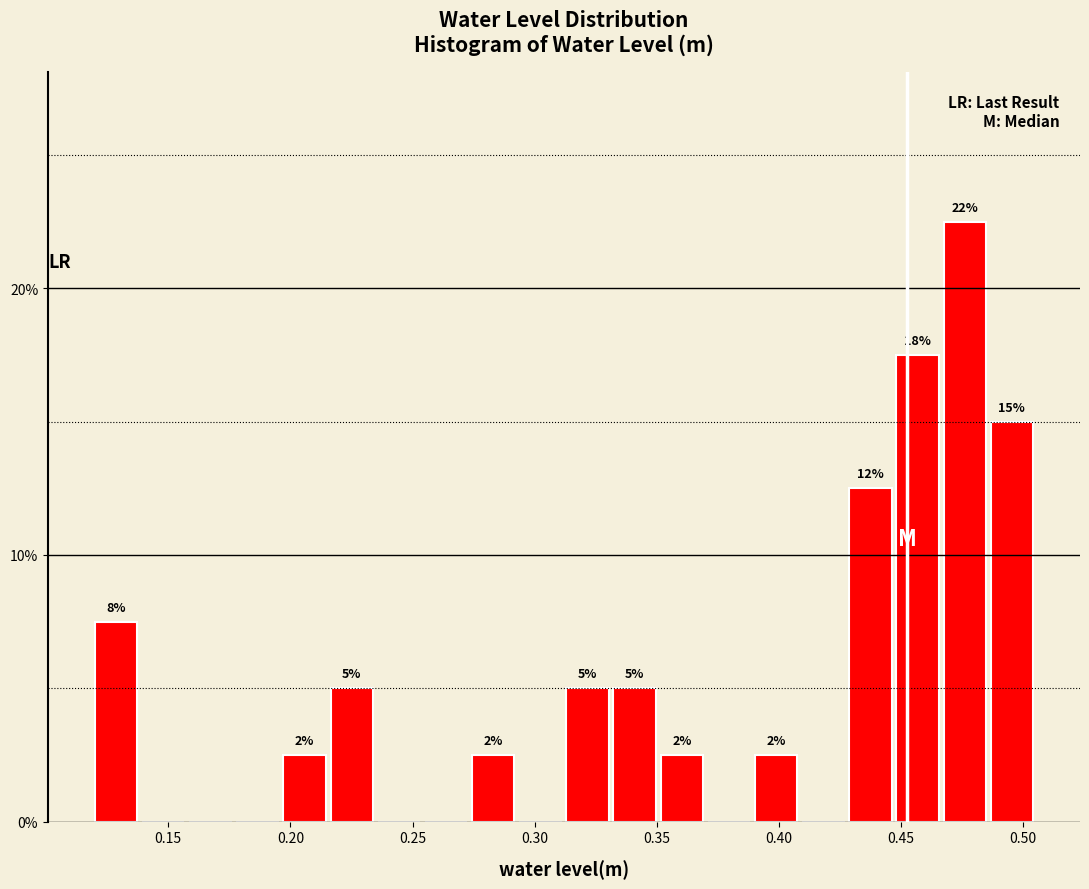

Around what value on the x-axis is the tallest bar? Give the approximate position of its centre, as read against the axis.

0.475